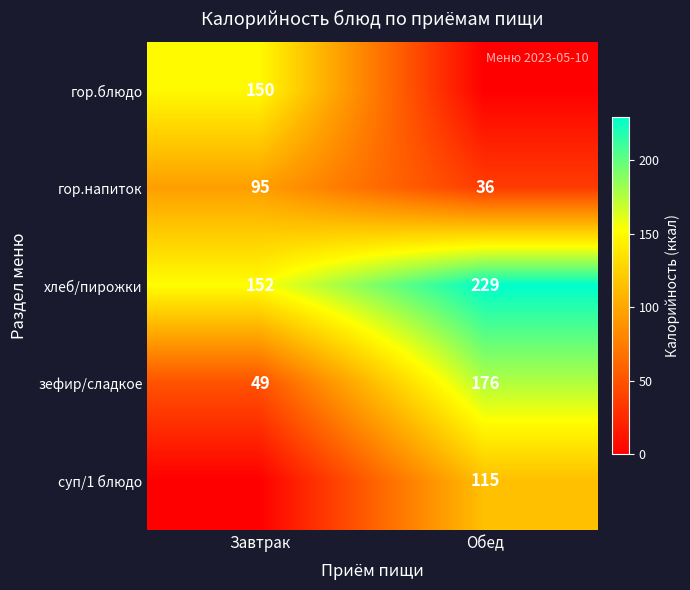

The гор.напиток series shows 95 at Завтрак. True or false?

True